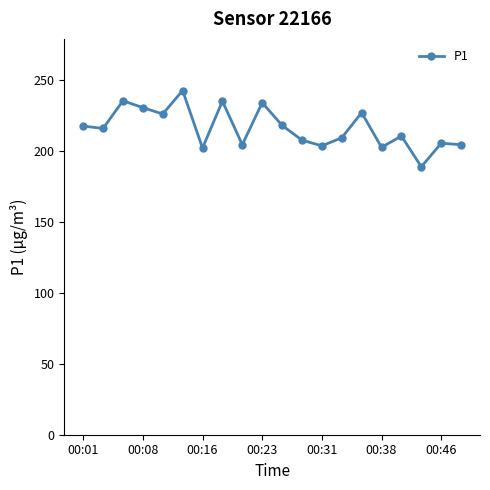

What is the greatest value displayed?

242.5